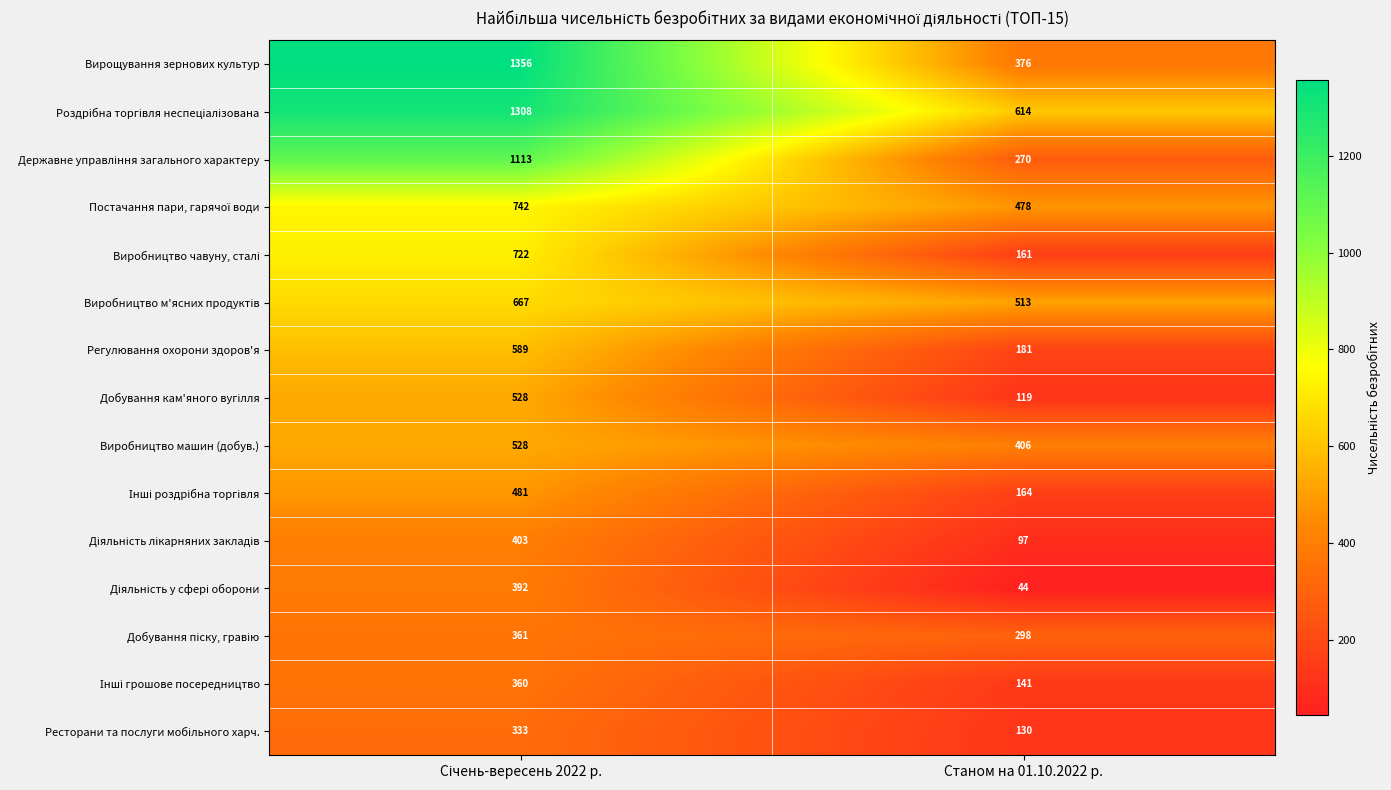

Which label corresponds to the smallest value in the chart?

Станом на 01.10.2022 р.